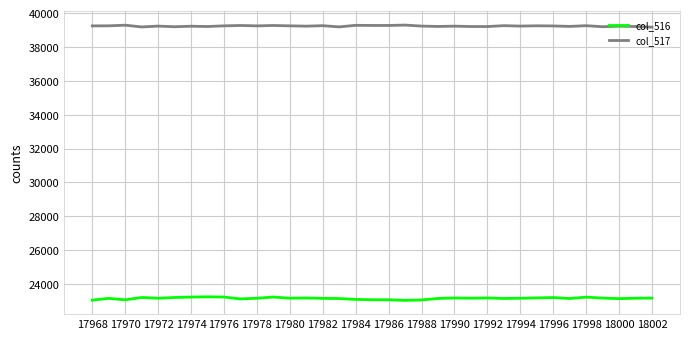

Rank the series by their maximum value, from lowest to highest.

col_516, col_517